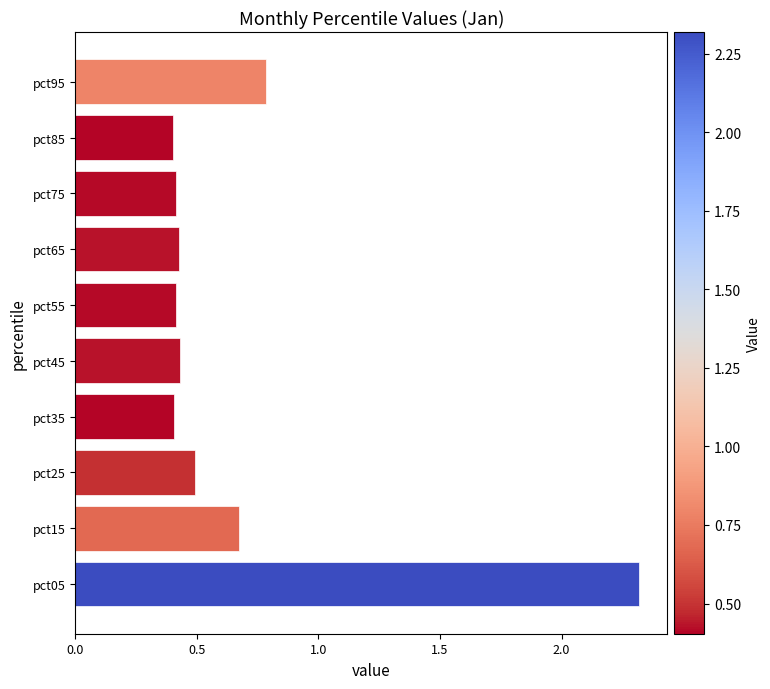

What is the difference between the maximum and minimum values?

1.9